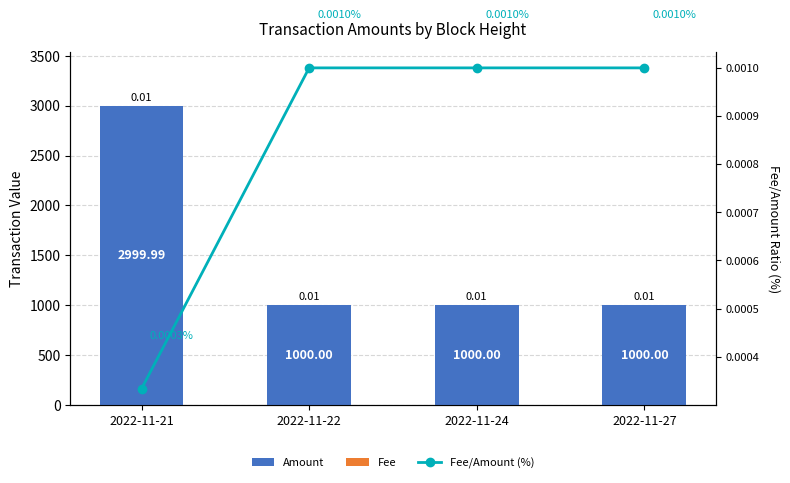

True or false: Fee/Amount (%) has a value of 0.0 at 2022-11-22.

False